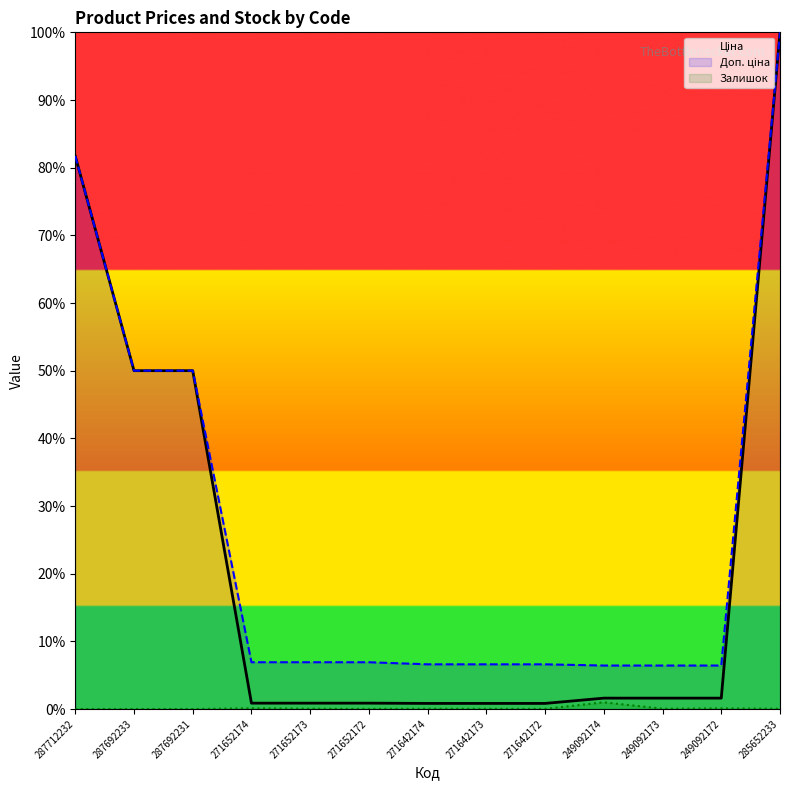

Which category has the lowest value across all series?

287712232